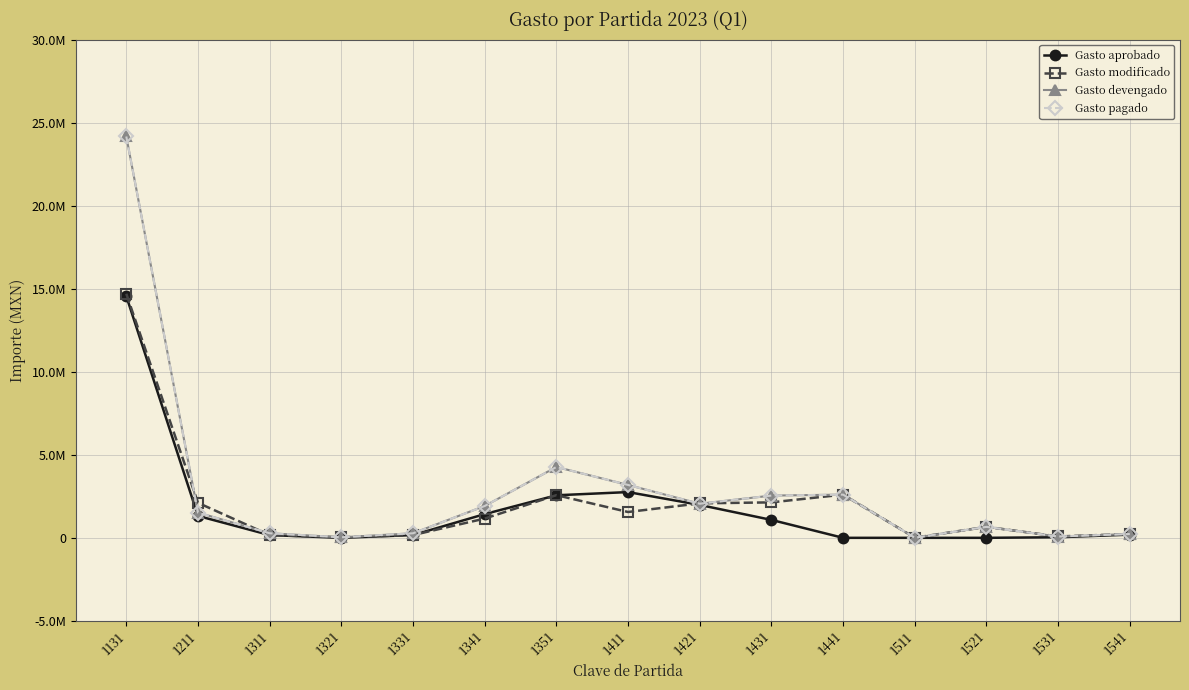

What is the maximum value for Gasto pagado?

24161886.7